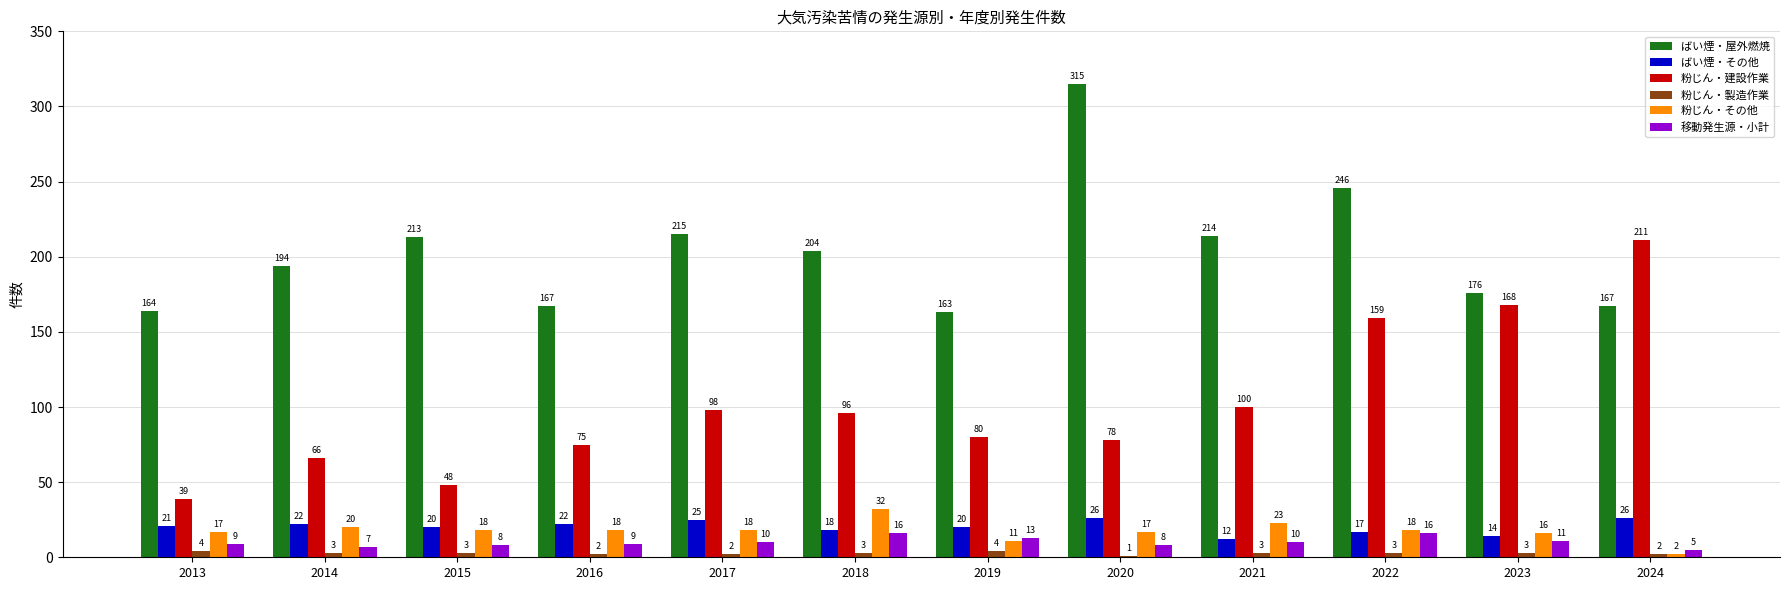

What value does the 移動発生源・小計 series have at 2015, to the nearest 10?

10